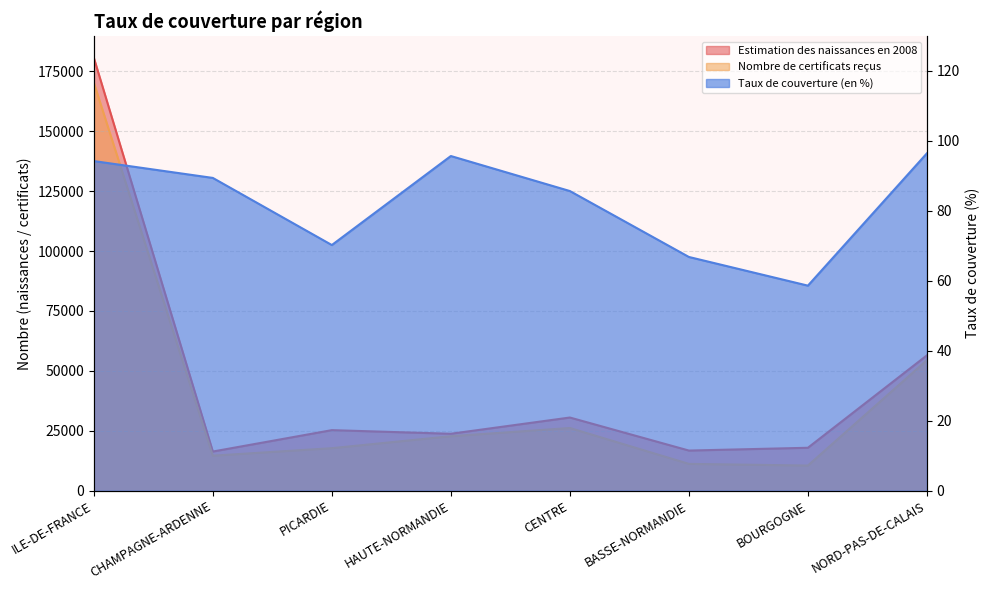

Where is the first local minimum for Nombre de certificats reçus?

CHAMPAGNE-ARDENNE